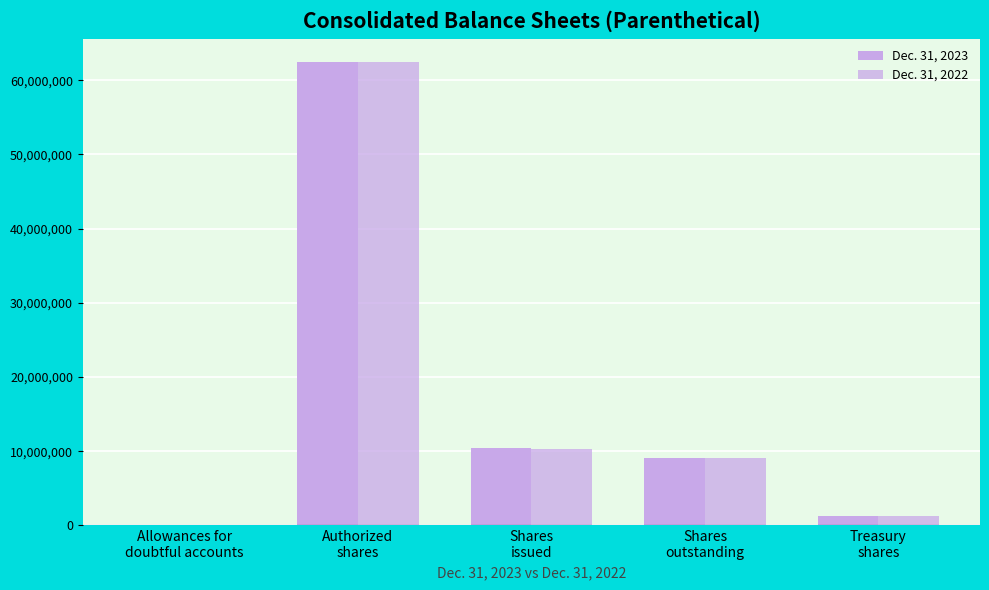

Count the number of data series in this chart.

2